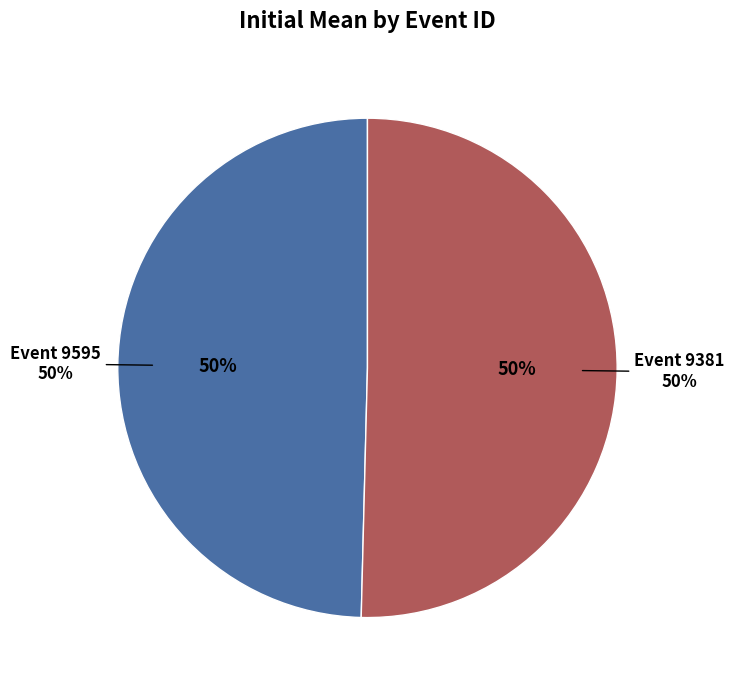

What is the change in value from 9595 to 9381?

+19